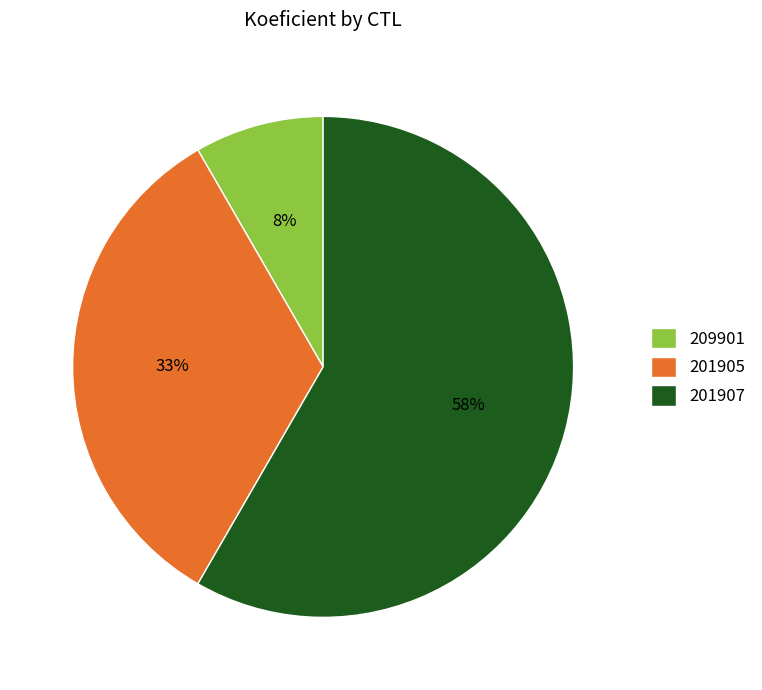

Which category has the biggest portion of the pie?

201907